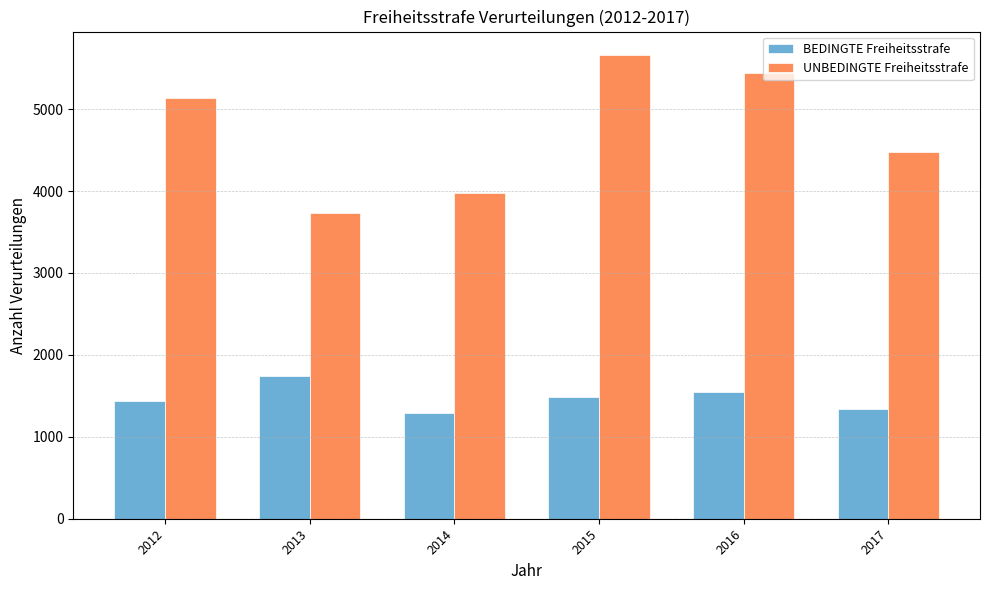

What is the difference between the highest and lowest values at 2017?

3145